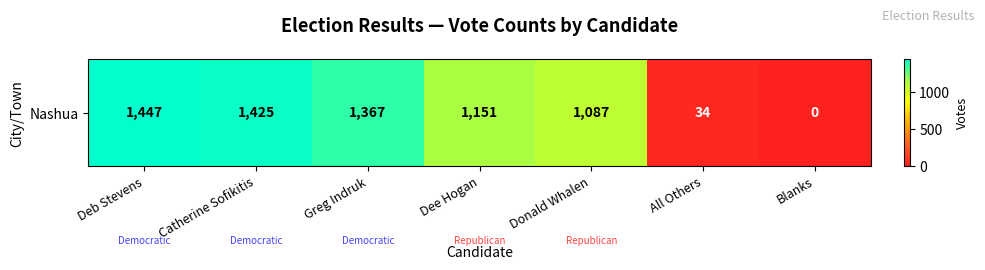

Reading right to left, extract all data points from this chart.

Blanks=0	All Others=34	Donald Whalen=1087	Dee Hogan=1151	Greg Indruk=1367	Catherine Sofikitis=1425	Deb Stevens=1447